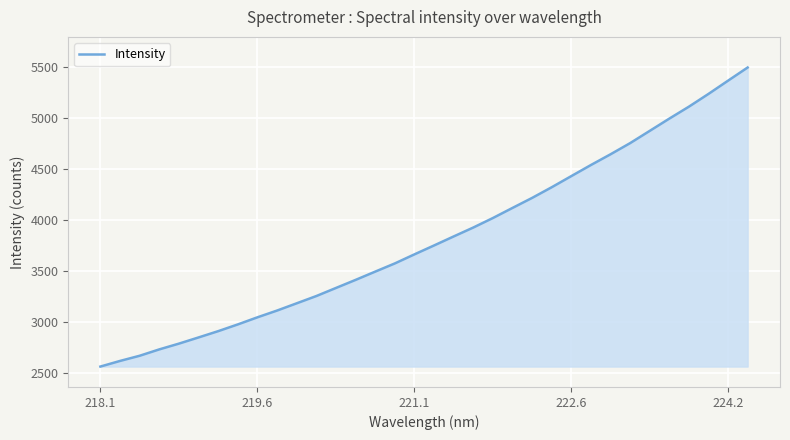

What is the difference between the maximum and minimum values?

2930.2